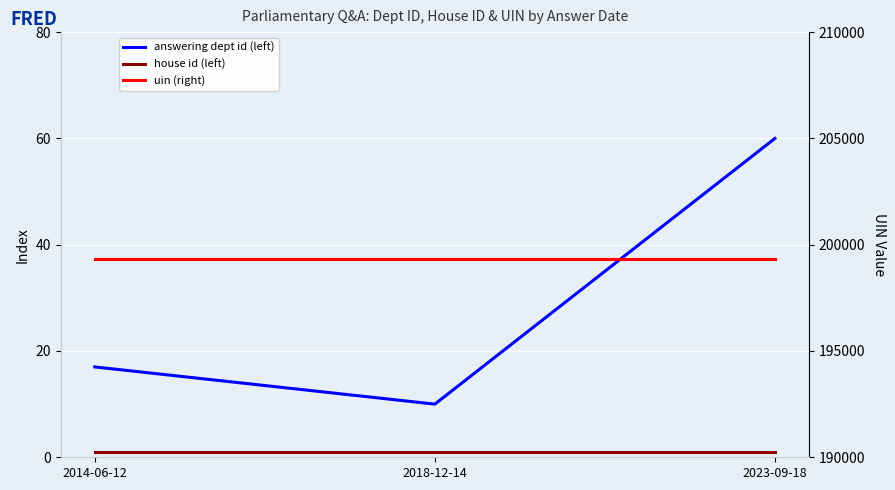

The answering dept id (left) series shows 10 at 2014-06-12. True or false?

False